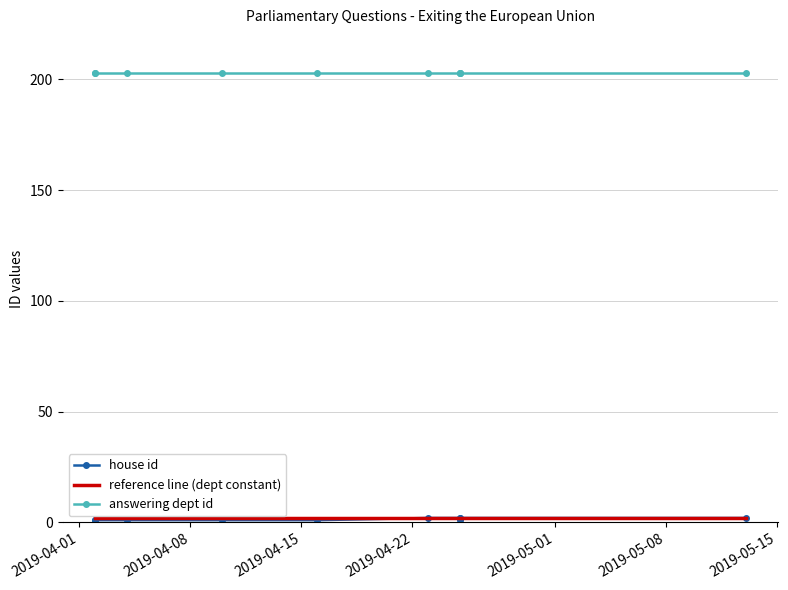

The value of answering dept id at 2019-04-15 is 203. True or false?

True